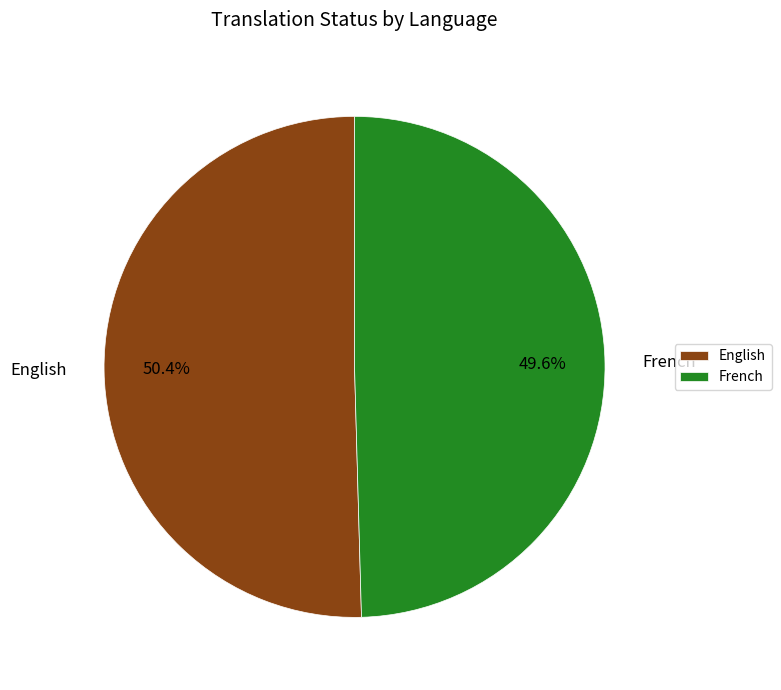

Count the number of slices in the pie.

2